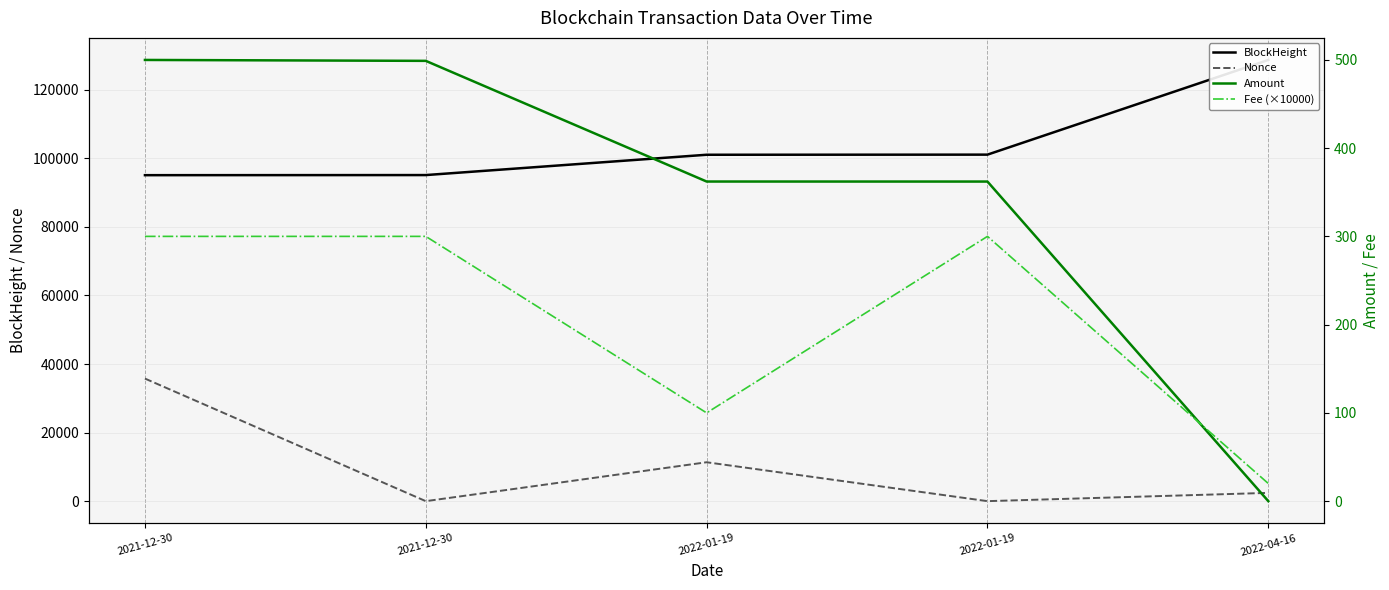

Which category has the highest value in the Nonce series?

2021-12-30